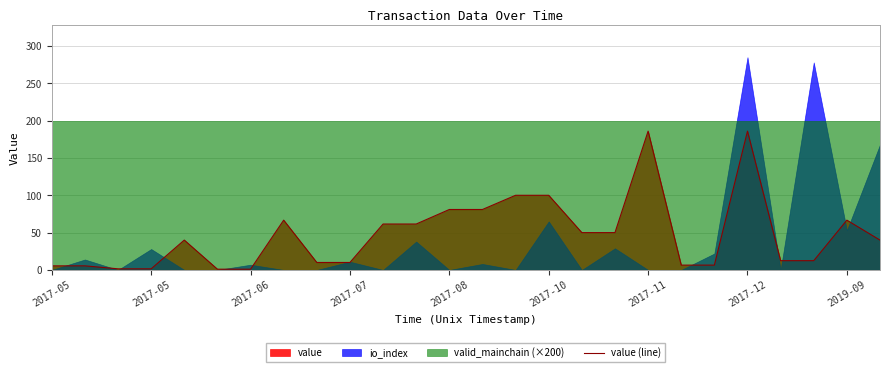

What is the sum of all values?

1243.7